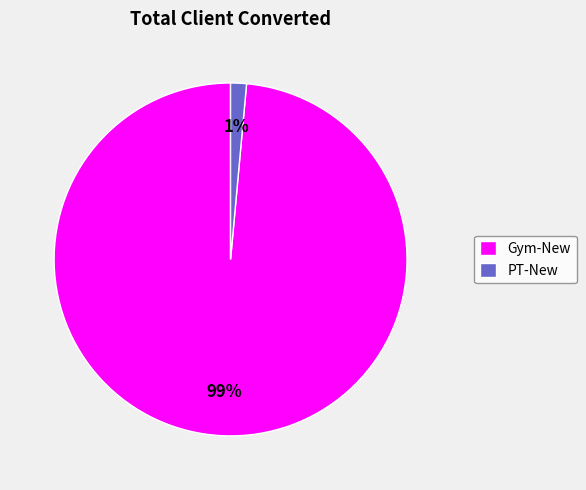

How many segments does this pie chart have?

2